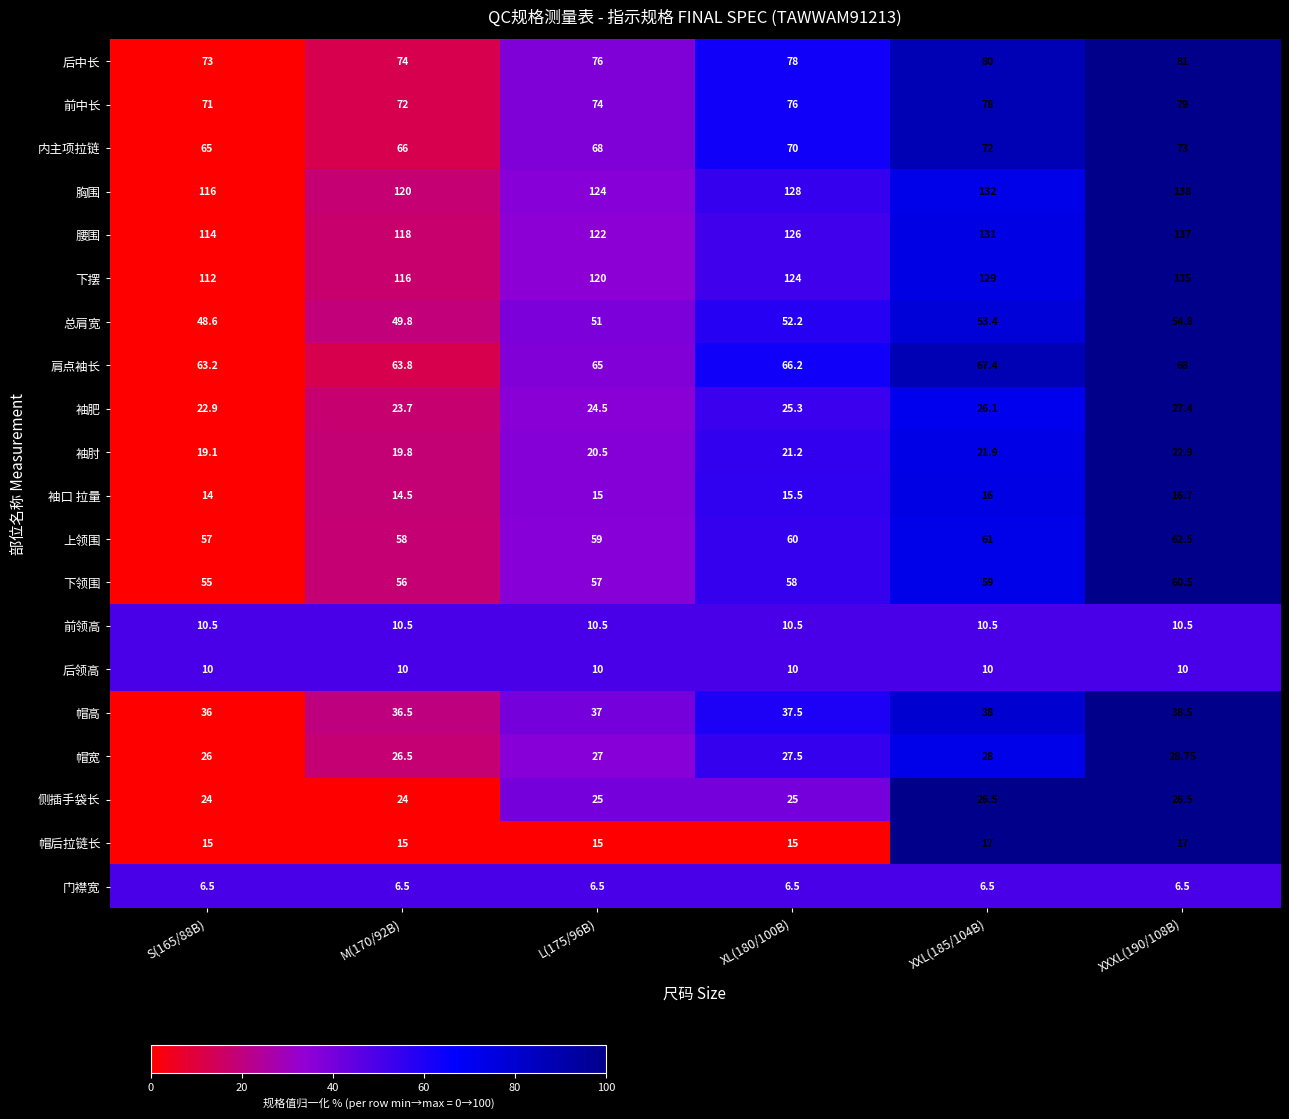

Which series has the largest total across all categories?

胸围